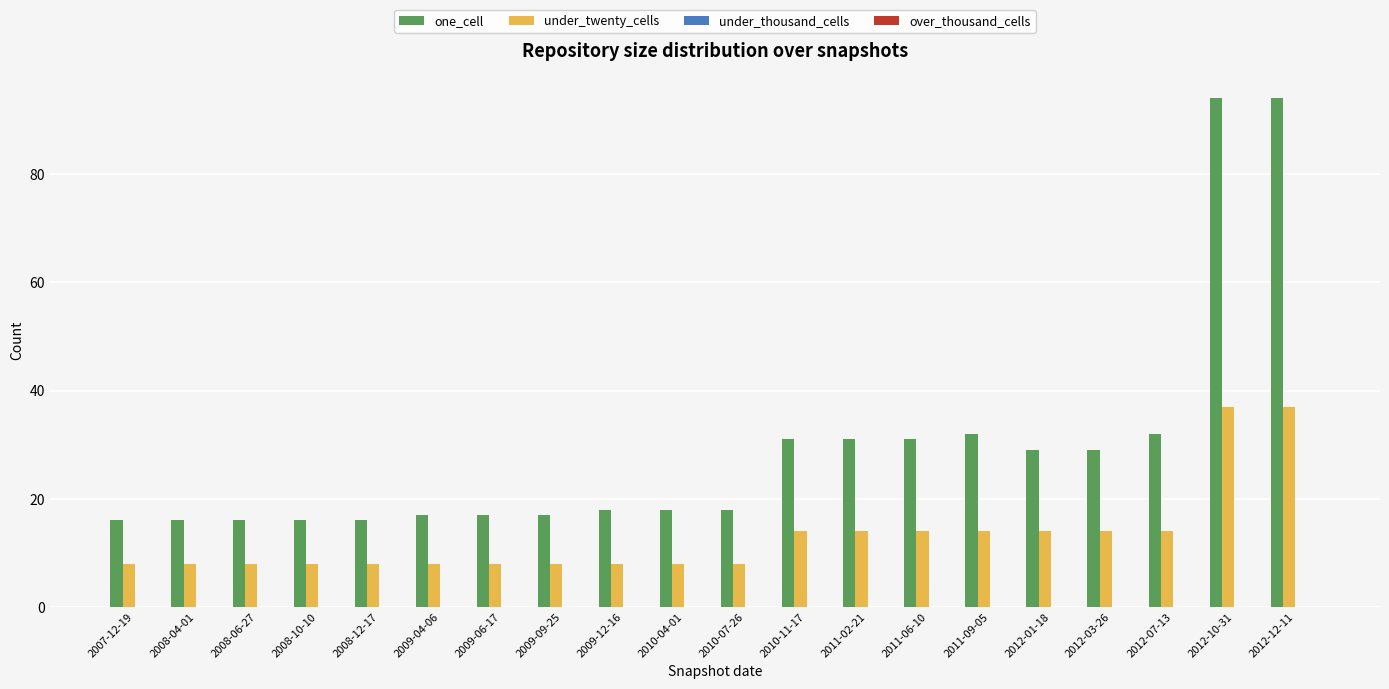

True or false: under_twenty_cells has a value of 8 at 2008-10-10.

True